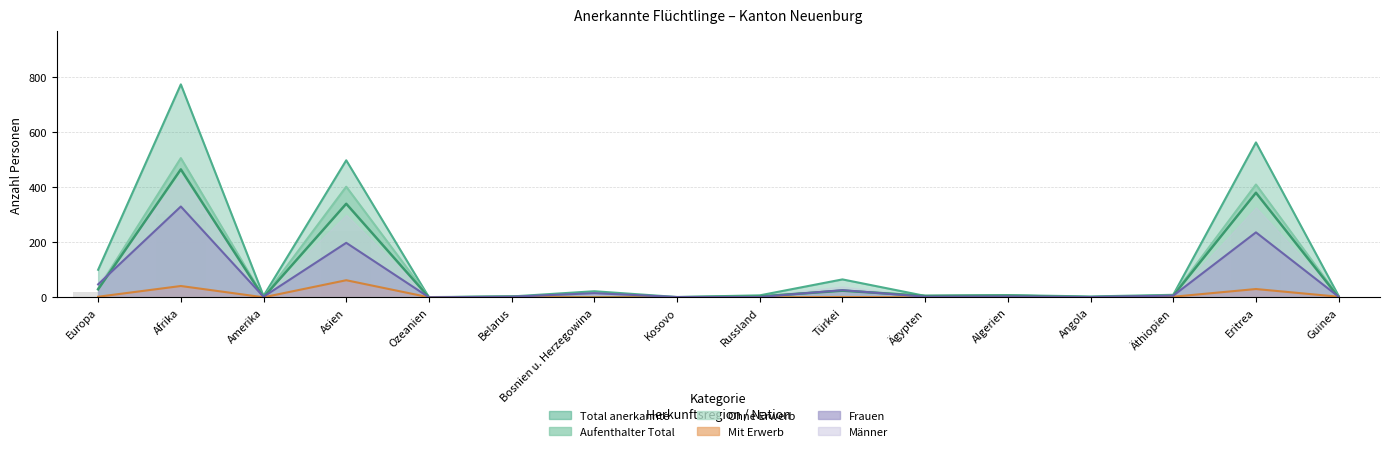

What is the value of the Total anerkannte bar at the 6th from the left?

3.0